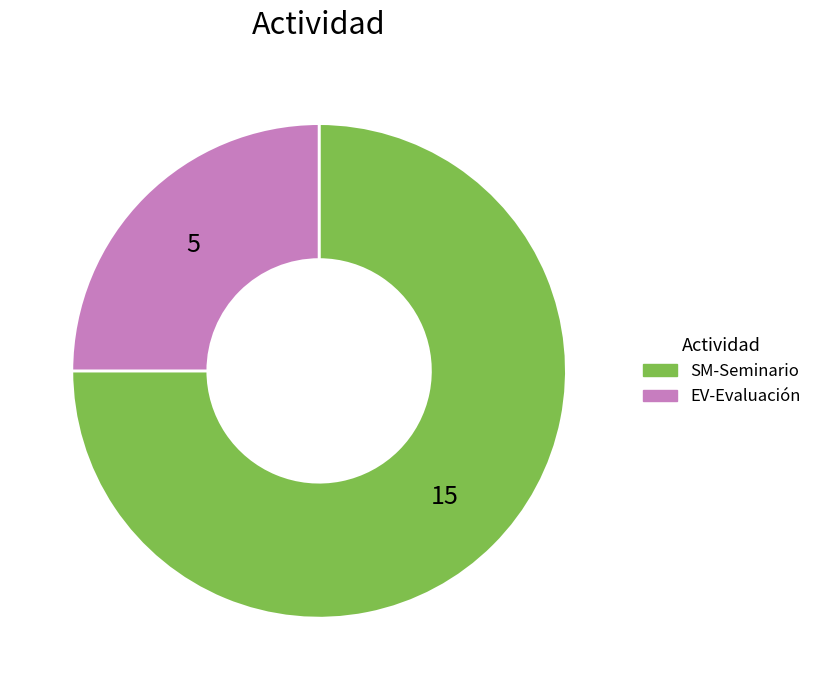

How many slices are in this pie chart?

2